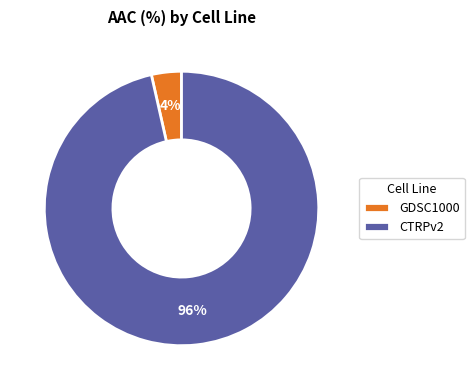

Between GDSC1000 and CTRPv2, which is larger?

CTRPv2